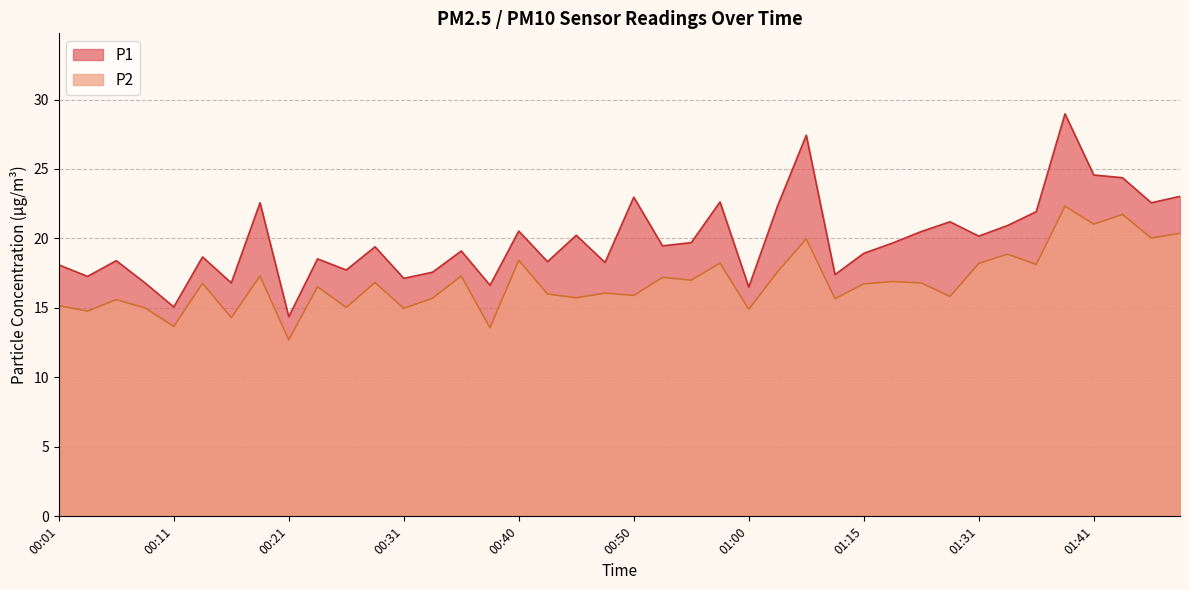

The P2 series shows 7.6 at 01:05. True or false?

False